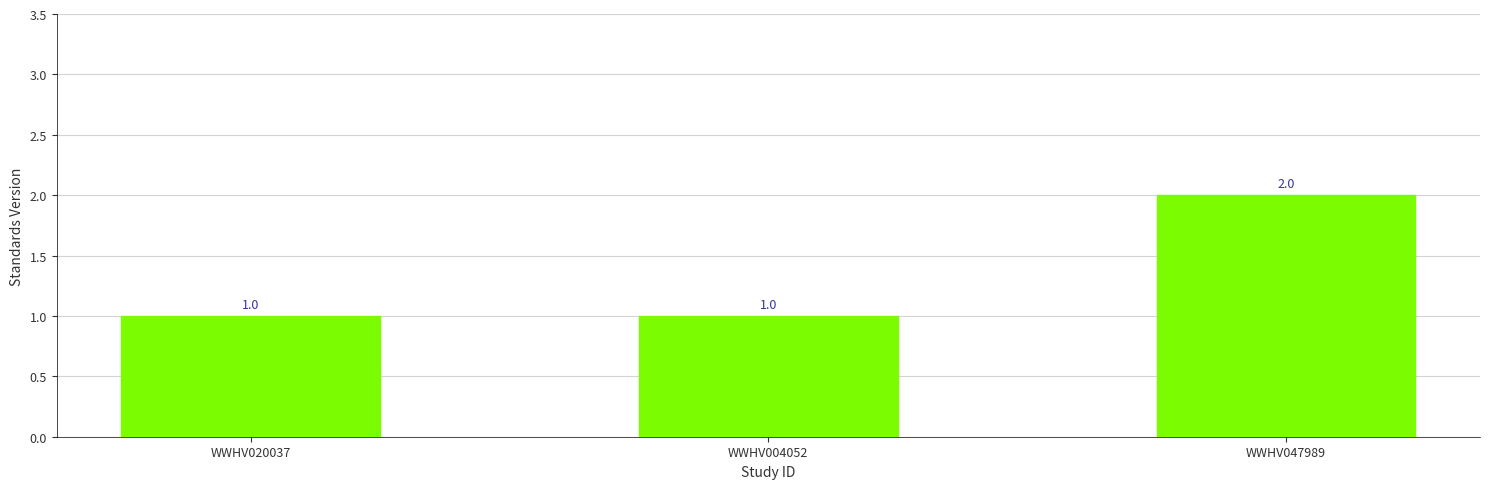

How many values exceed 1?

1